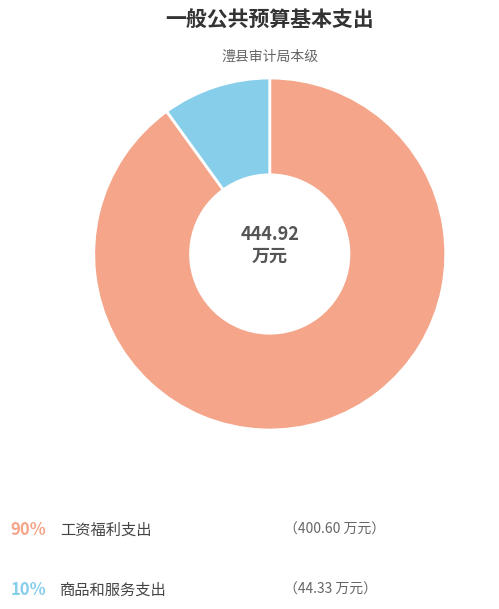

Is there a majority slice in this chart?

Yes